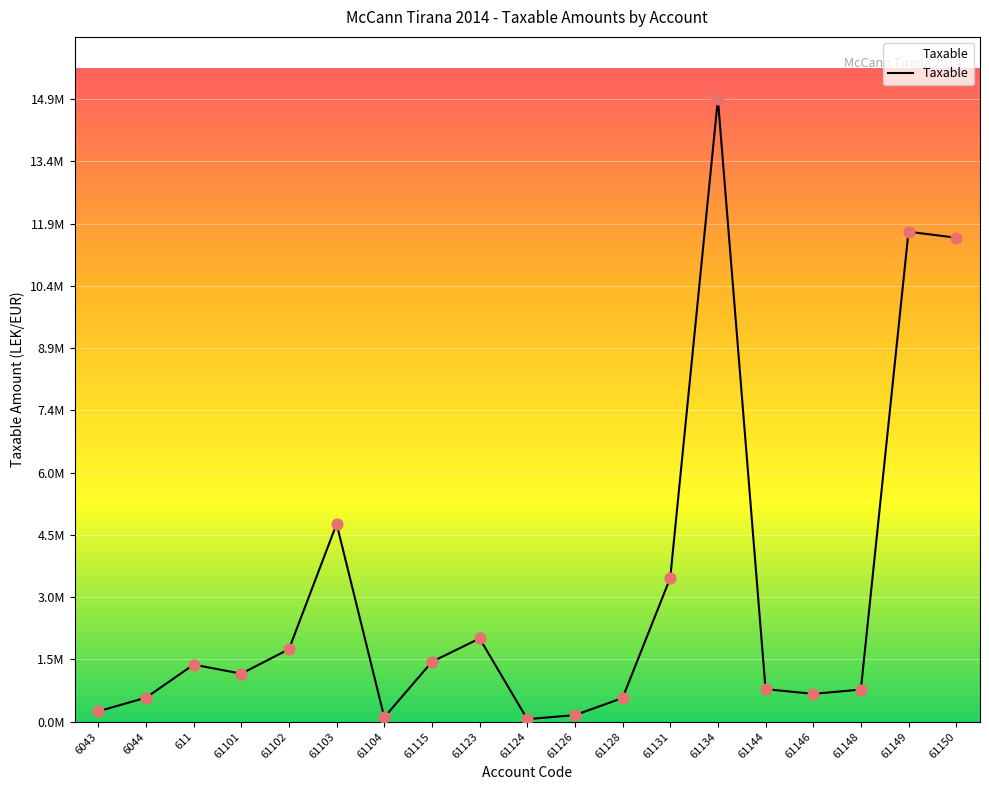

Is this an area chart (filled region under the line)?

Yes